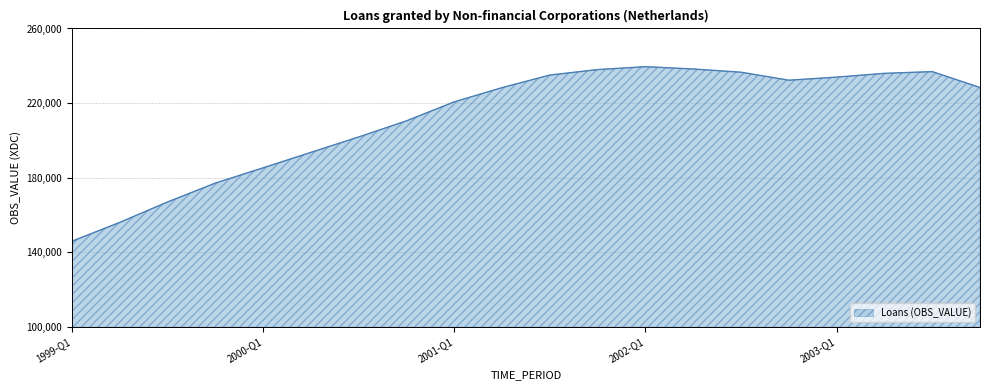

What is the minimum value shown in the chart?

146005